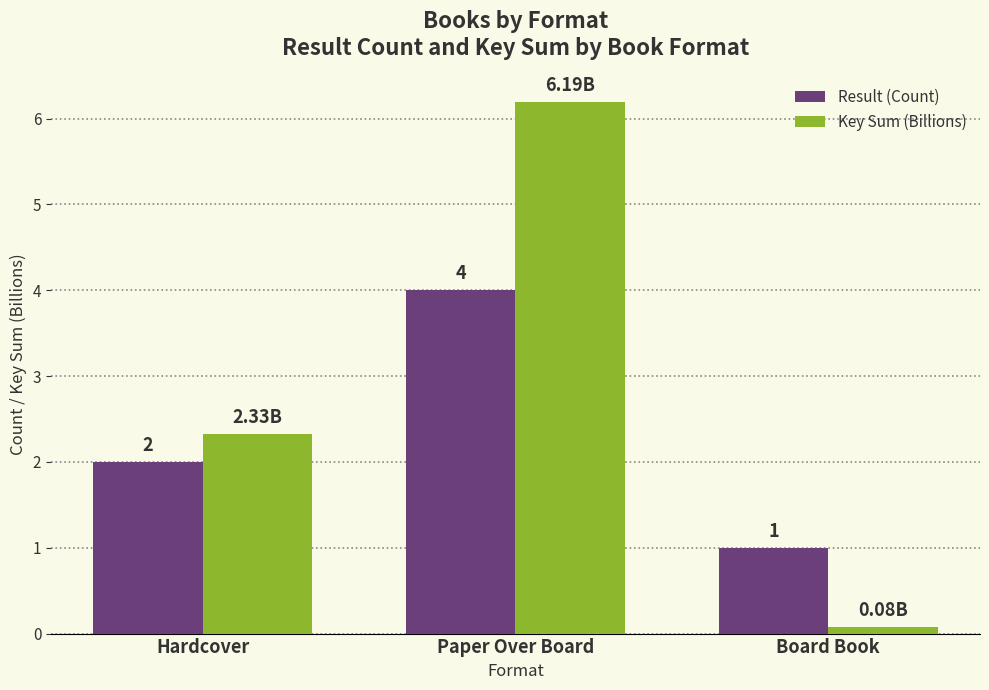

Where is Result (Count) nearest to the value 2?

Hardcover